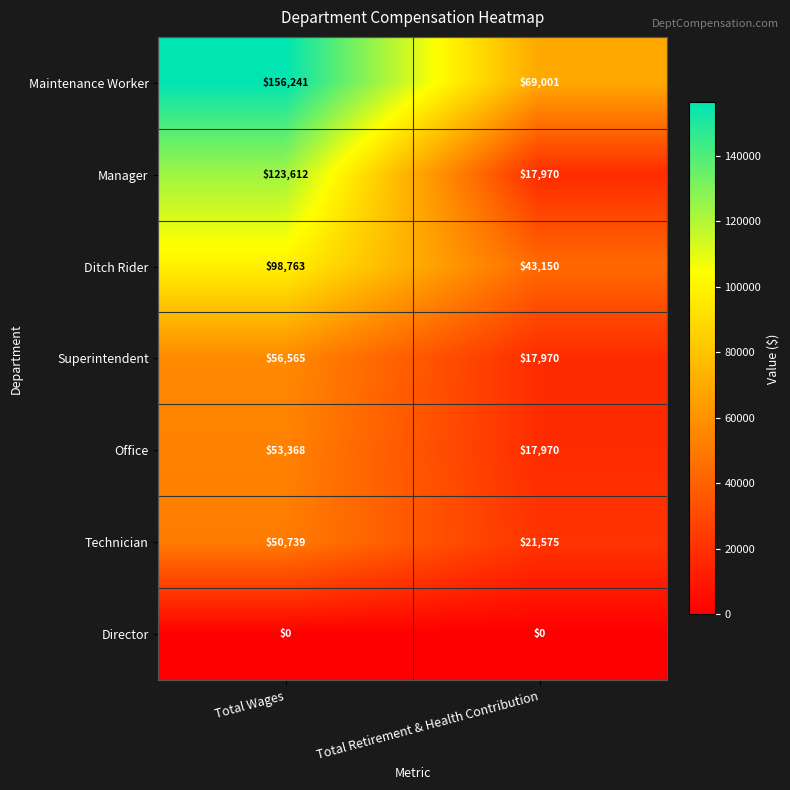

Between Total Wages and Total Retirement & Health Contribution, which series saw the biggest shift?

Manager